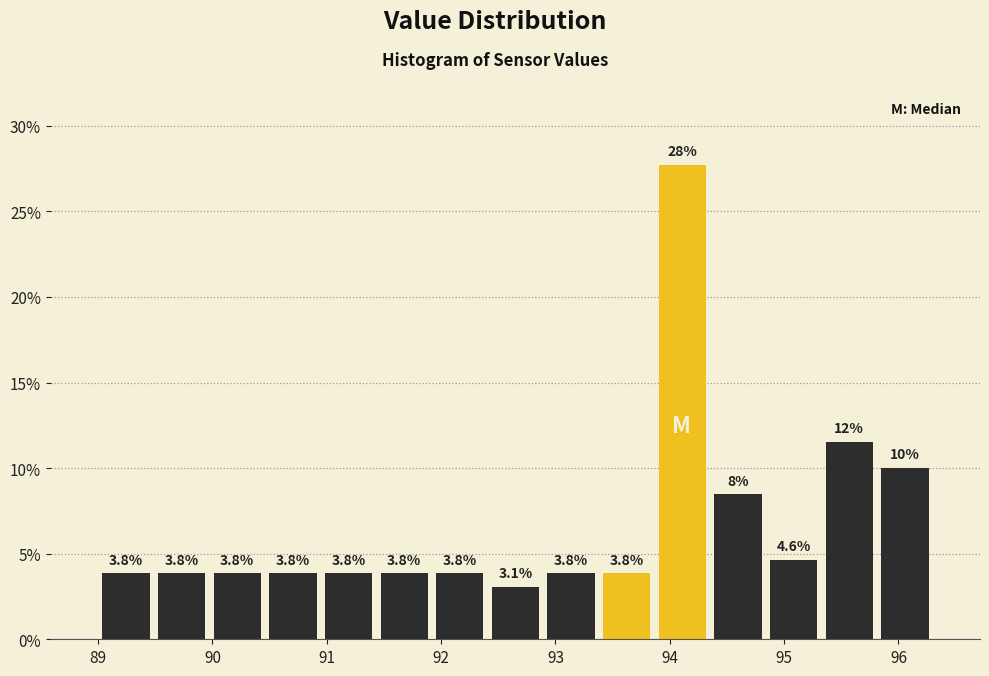

Which range on the x-axis has the tallest bar?

93.9 to 94.4